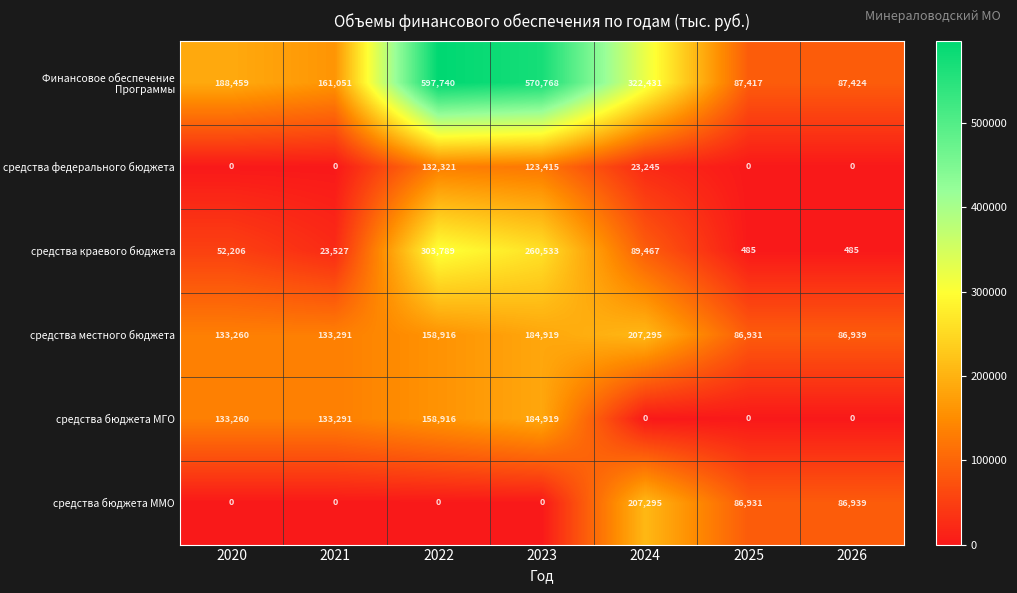

Is it true that средства бюджета ММО equals 277757 at 2024?

False